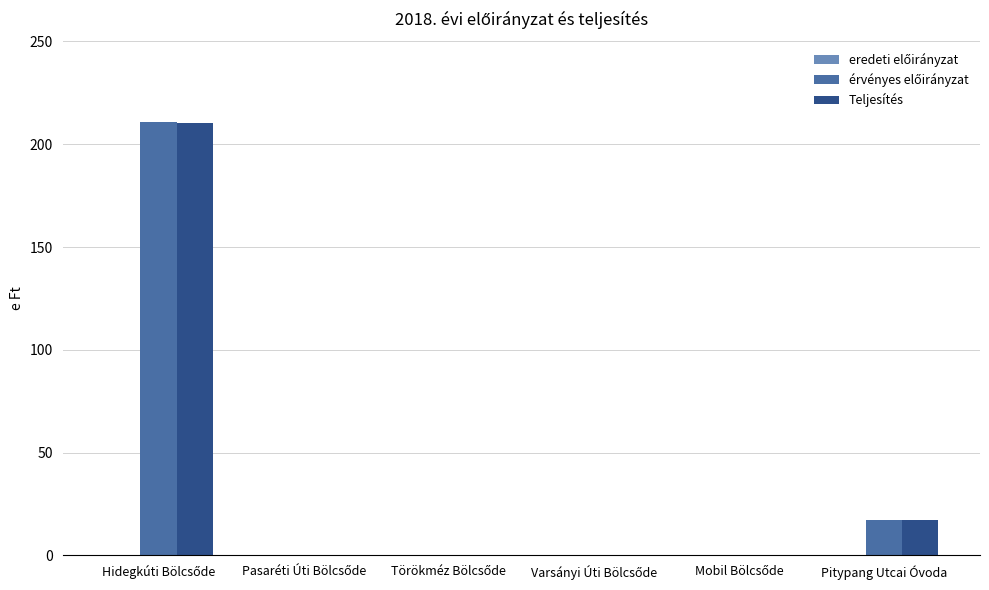

What is the greatest value displayed?

211.0